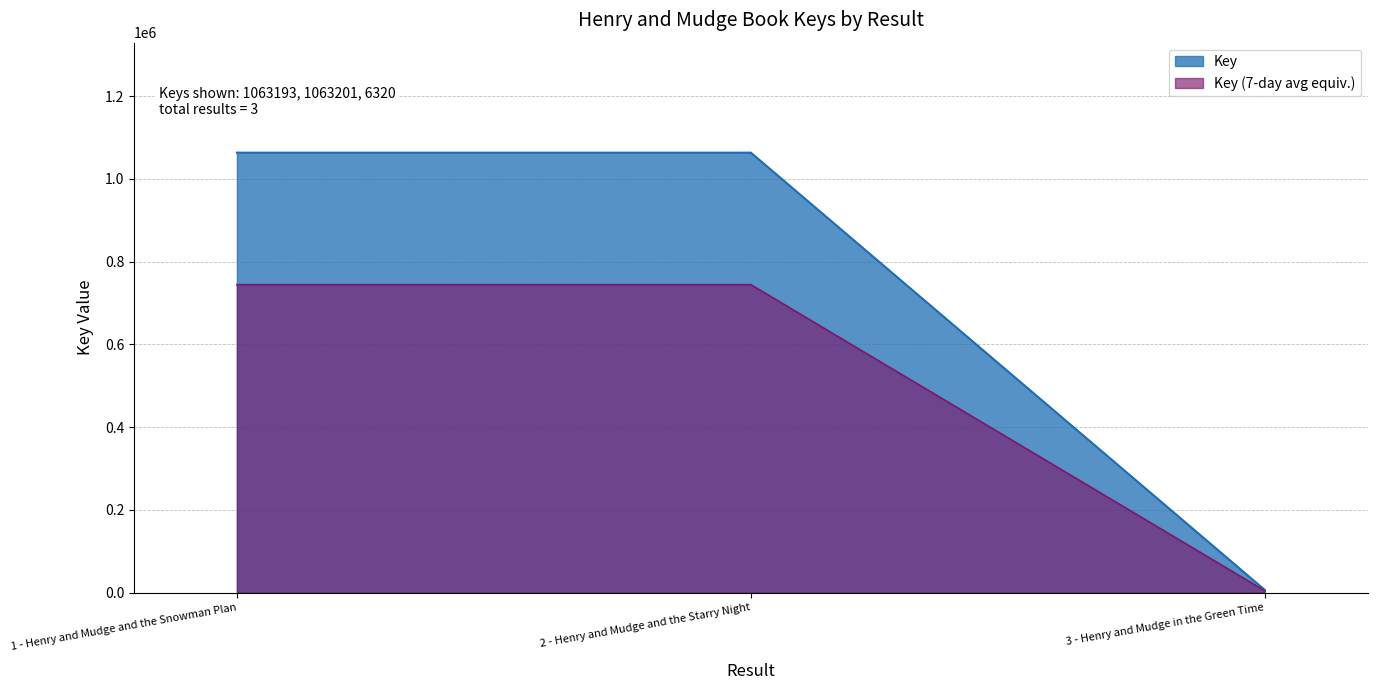

Approximately how many times larger is the value at 1 - Henry and Mudge and the Snowman Plan compared to 3 - Henry and Mudge in the Green Time?

168.2